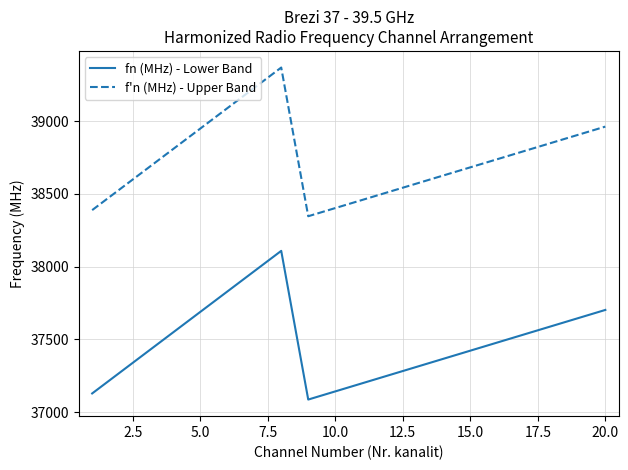

True or false: fn (MHz) - Lower Band and f'n (MHz) - Upper Band intersect in this chart.

False